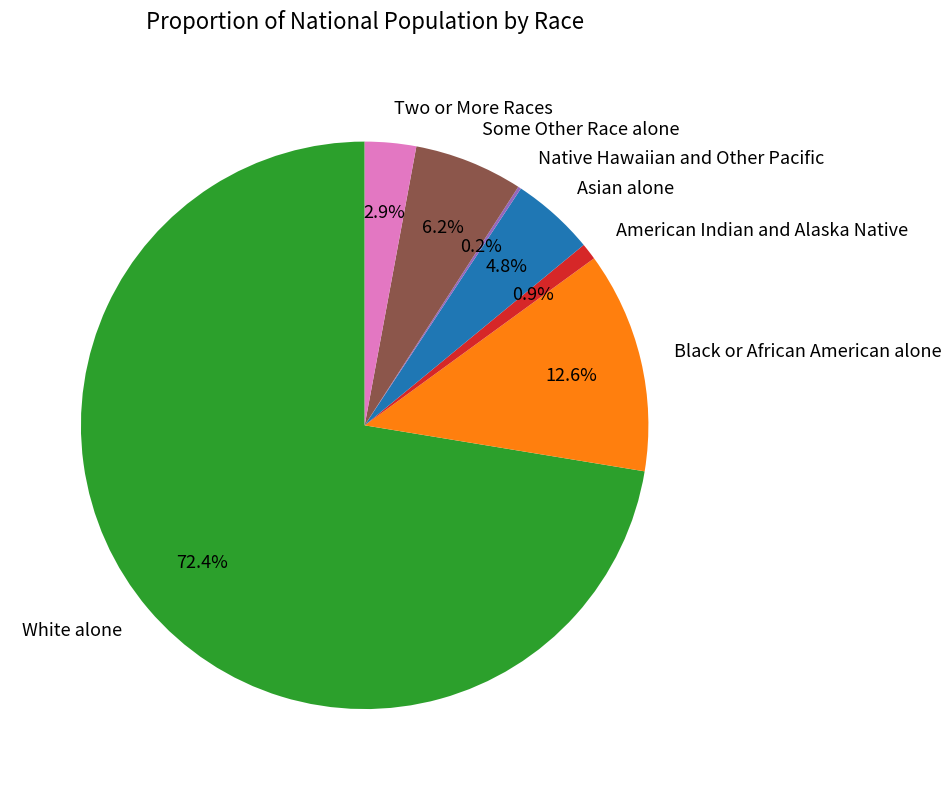

Which slice is the largest?

White alone